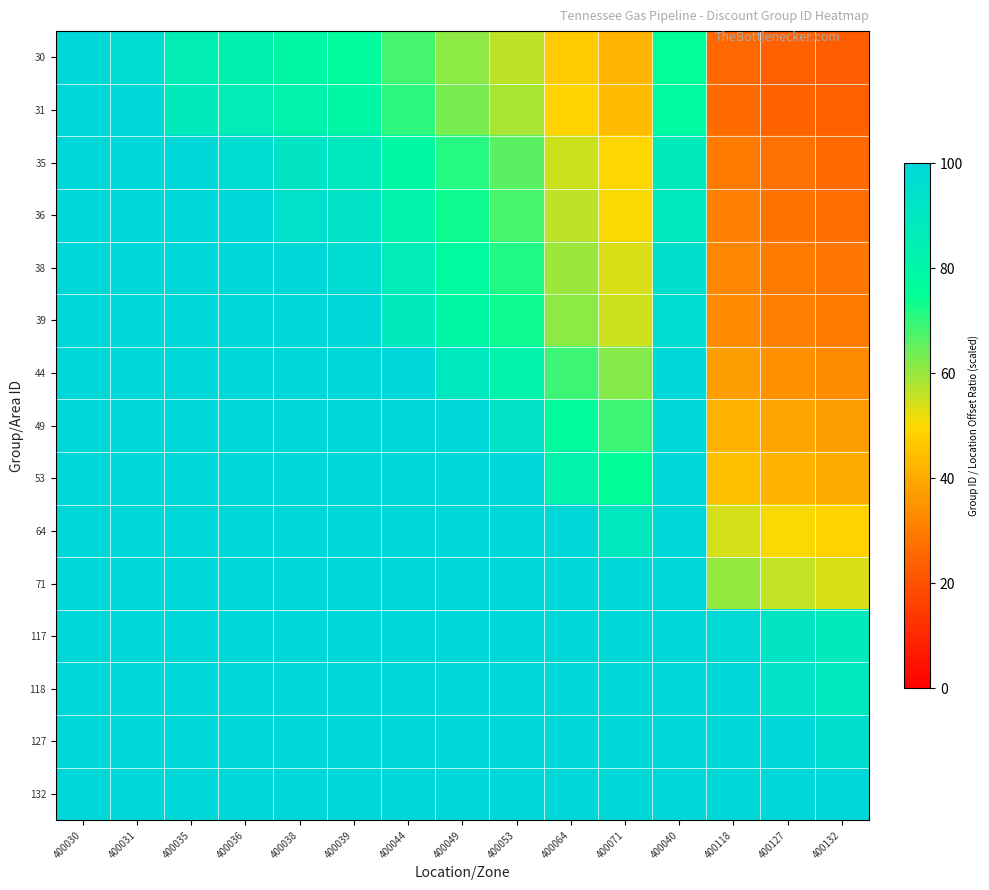

At how many categories does at least one series exceed 97?

15